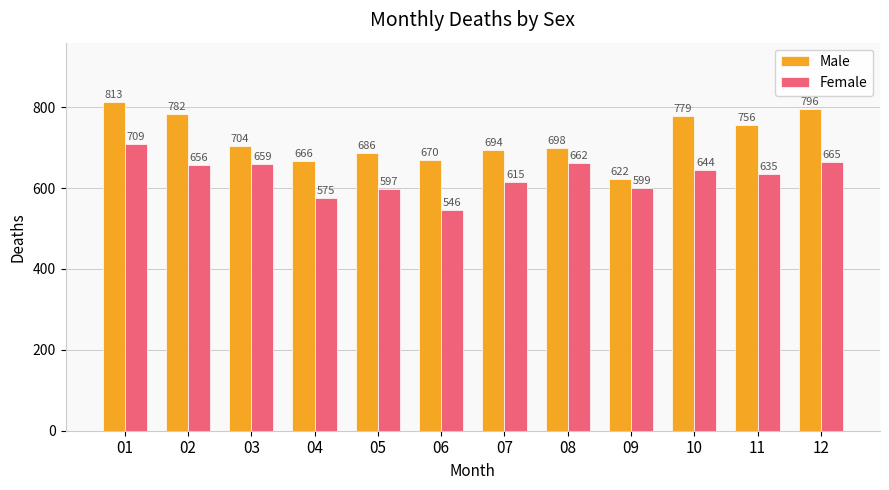

What are all the series names shown in the legend?

Male, Female